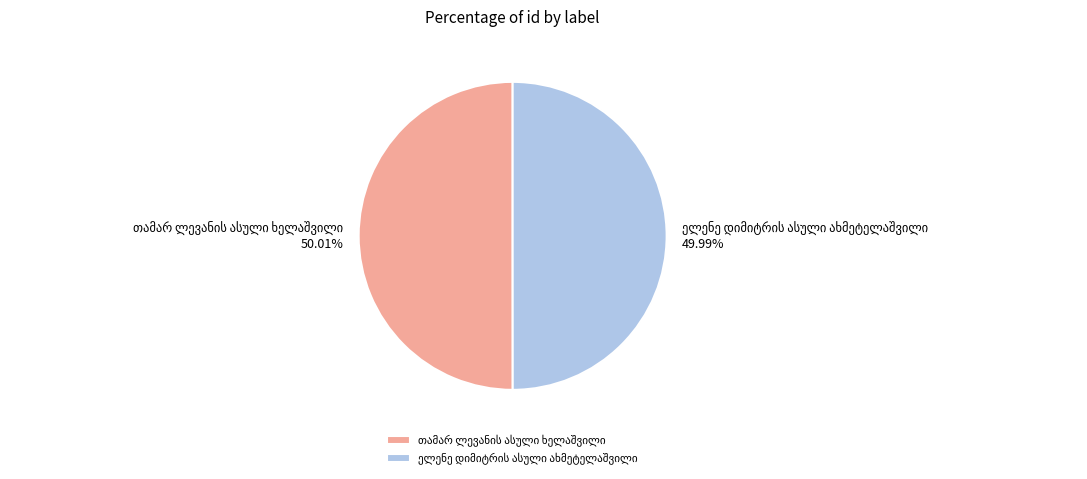

Is there any slice that represents more than half of the pie?

Yes